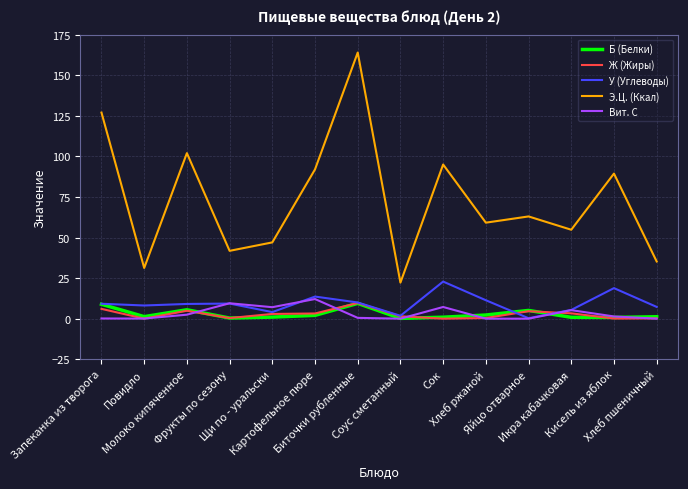

True or false: Э.Ц. (Ккал) and Вит. С intersect in this chart.

False